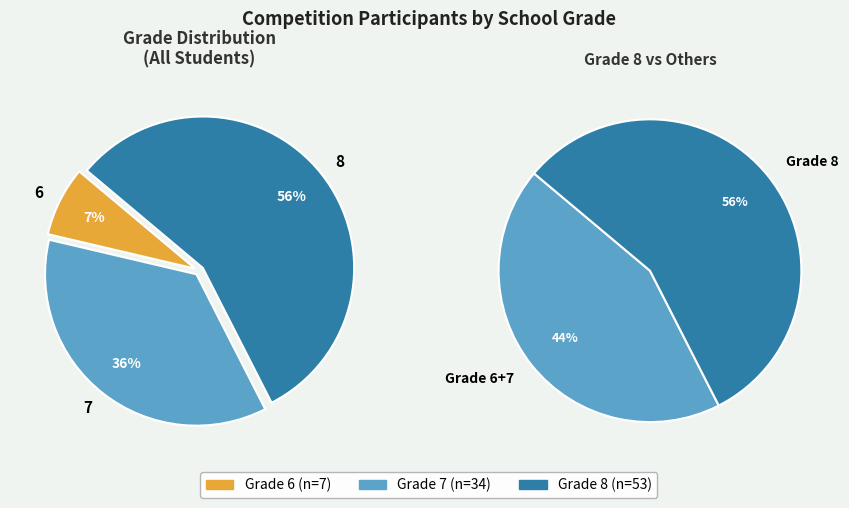

The 6 slice represents 20% of the pie. True or false?

False